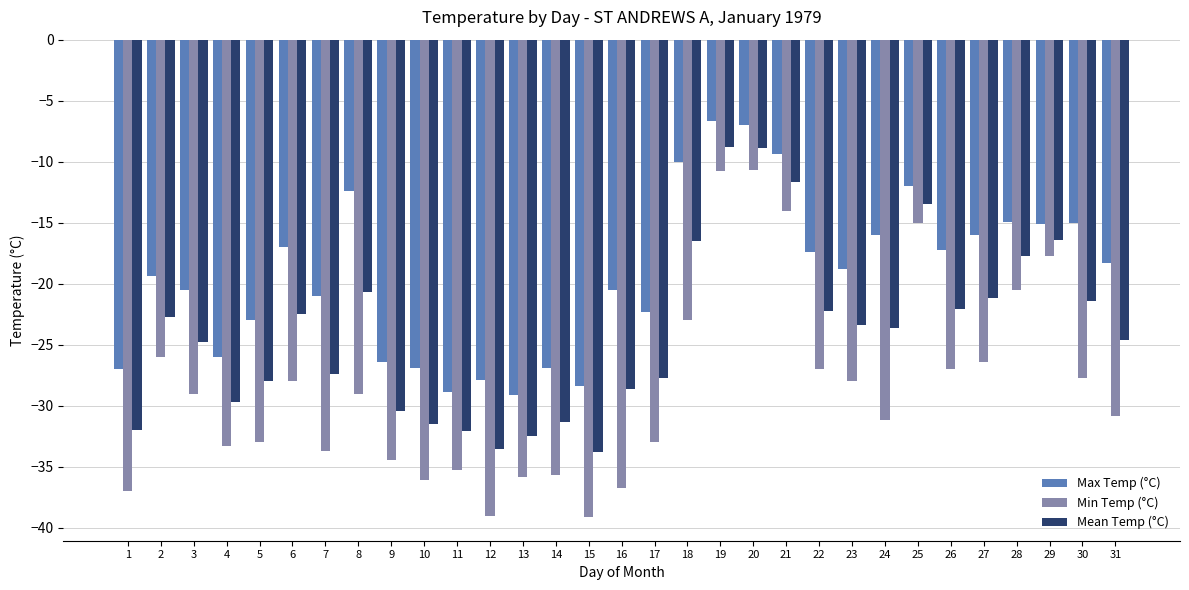

Between 10 and 28, which series saw the biggest shift?

Min Temp (°C)